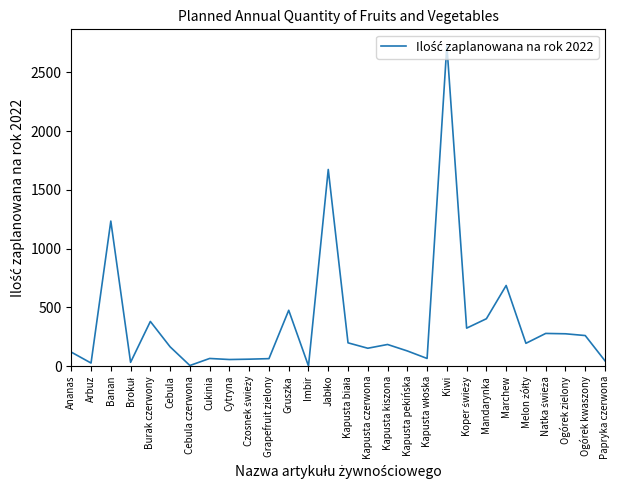

Is it true that the value at Banan is 1235.0?

True